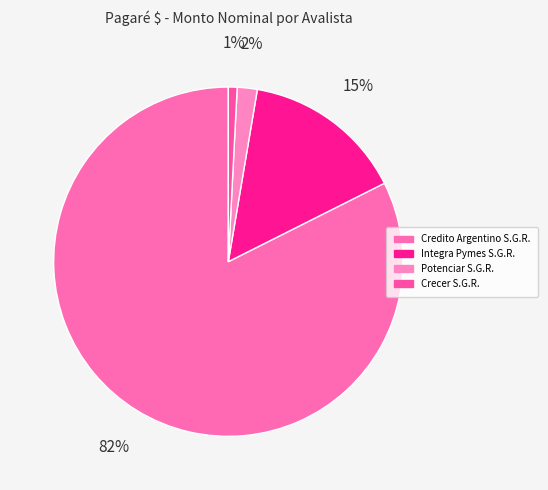

Does any single category account for the majority?

Yes